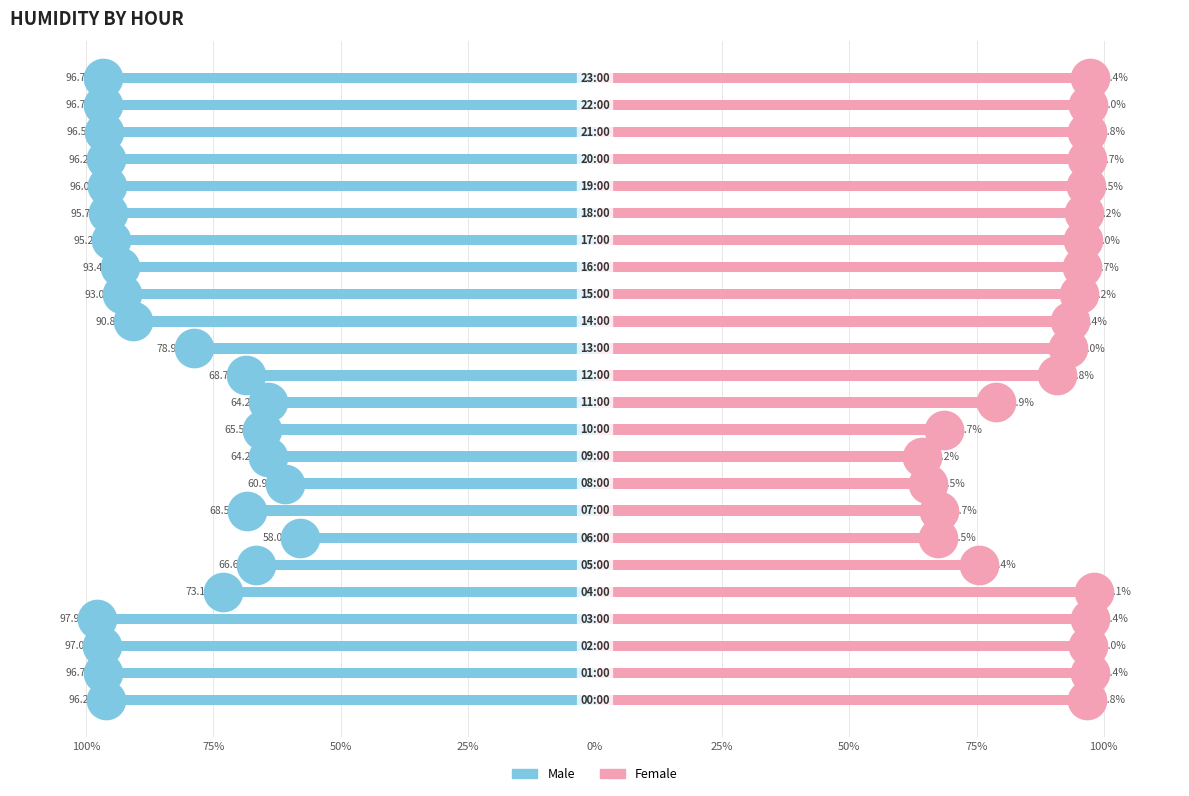

What are all the series names shown in the legend?

Male, Female